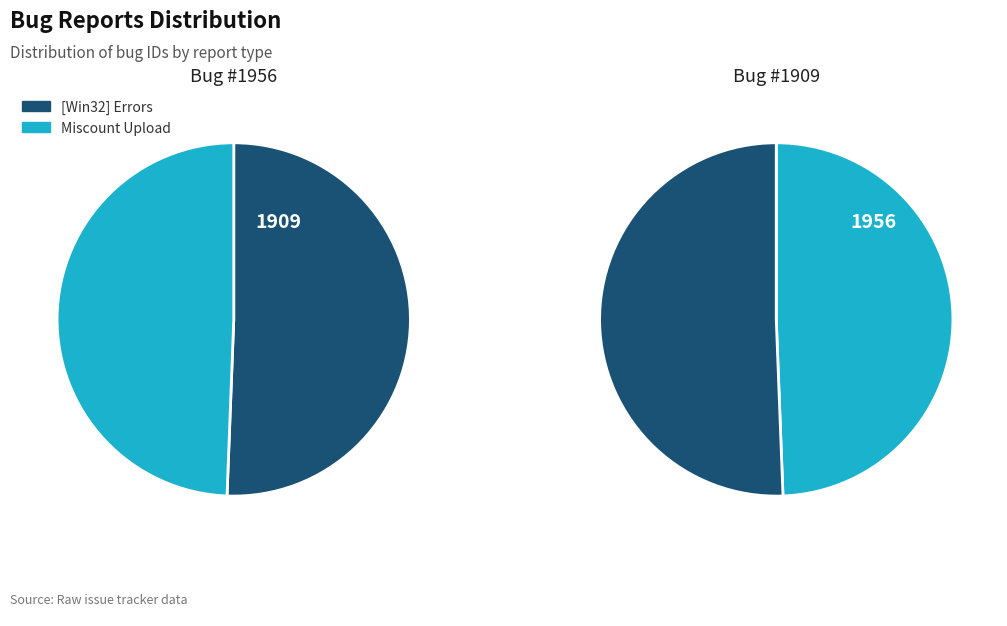

True or false: Miscount Upload accounts for 63% of the total.

False